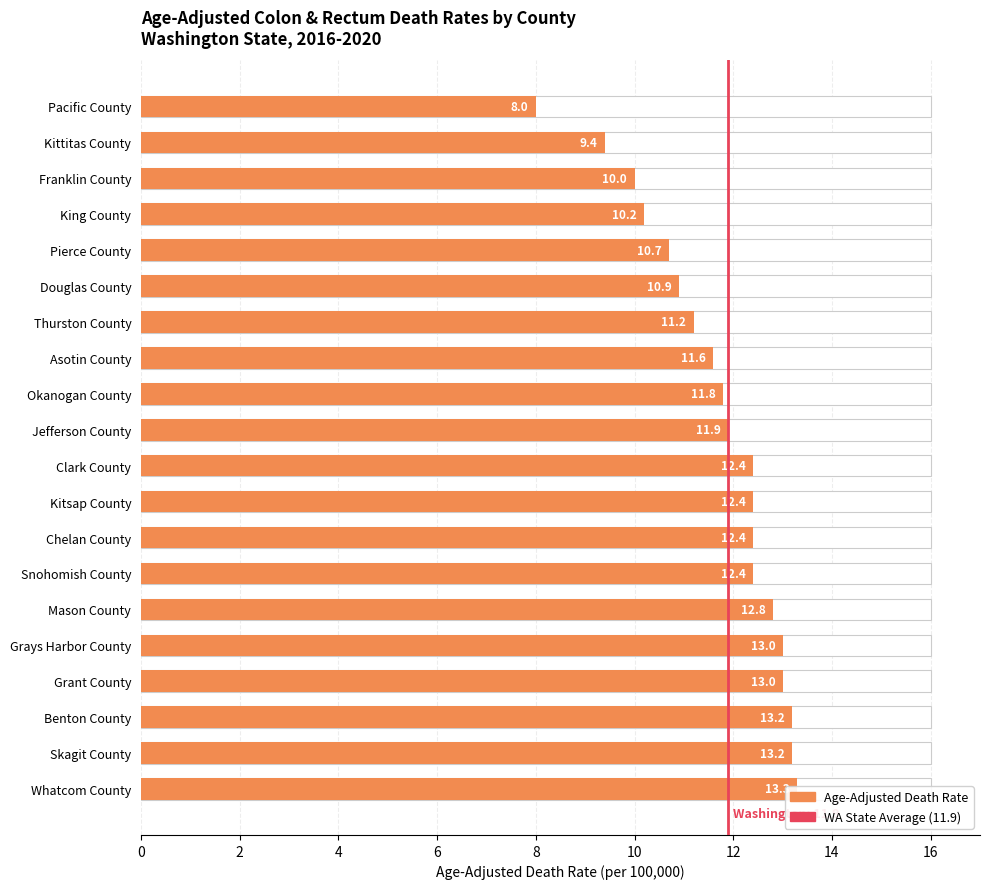

How many data points does each series have?

20